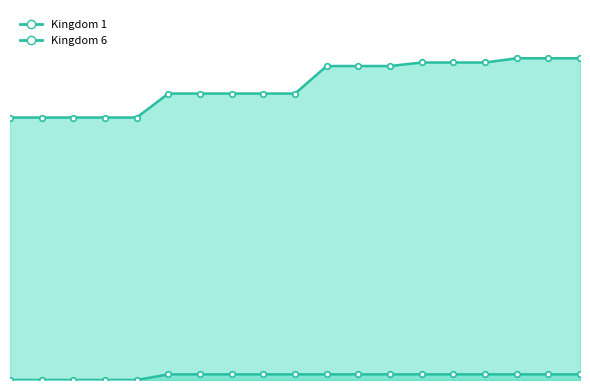

What is the highest value of the Kingdom 6 line series?

8